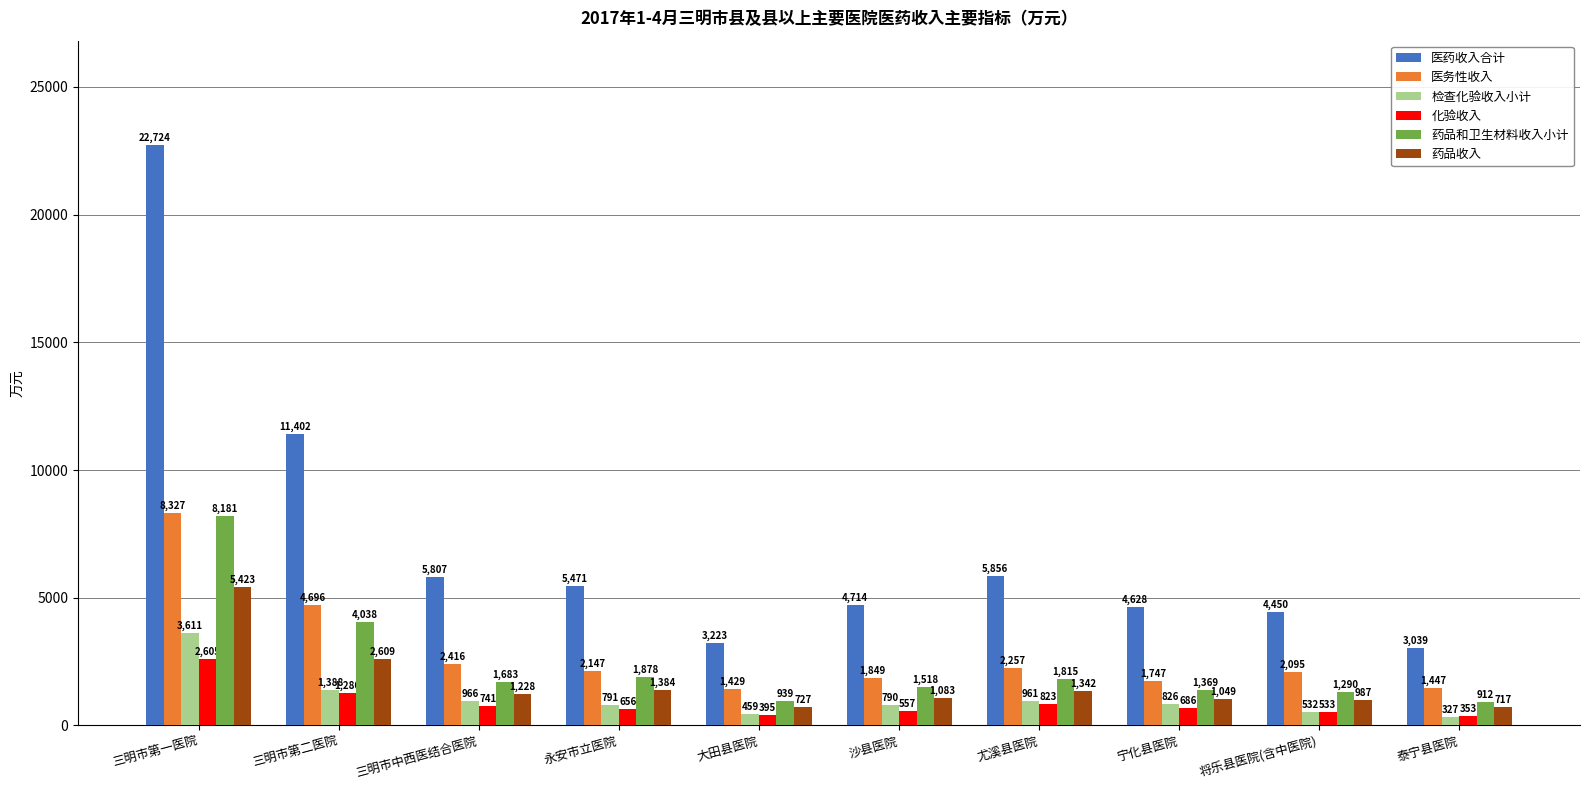

The 药品收入 series shows 1082.7 at 沙县医院. True or false?

True